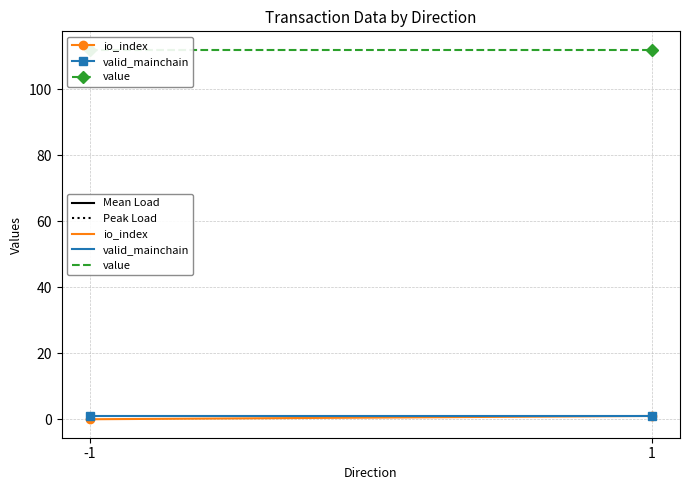

What is the average value of the value series?

112.0